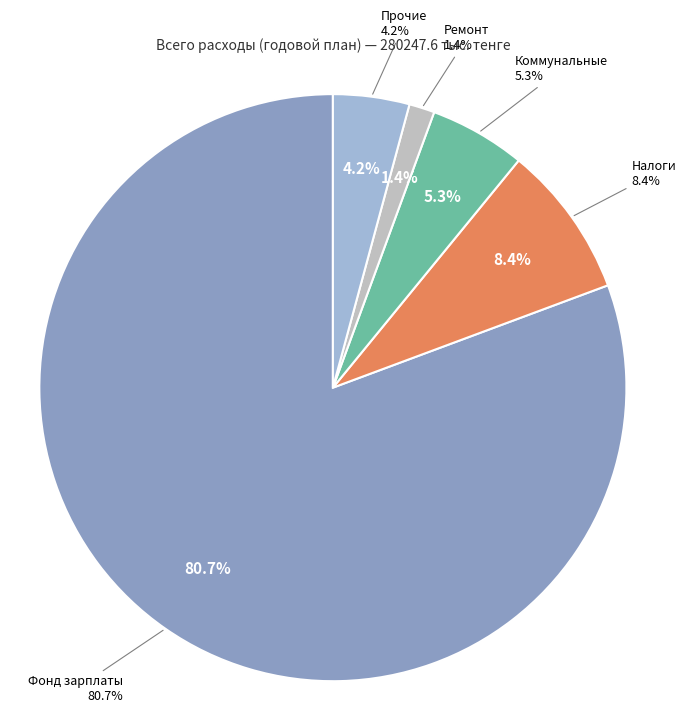

True or false: Коммунальные расходы accounts for 5% of the total.

True